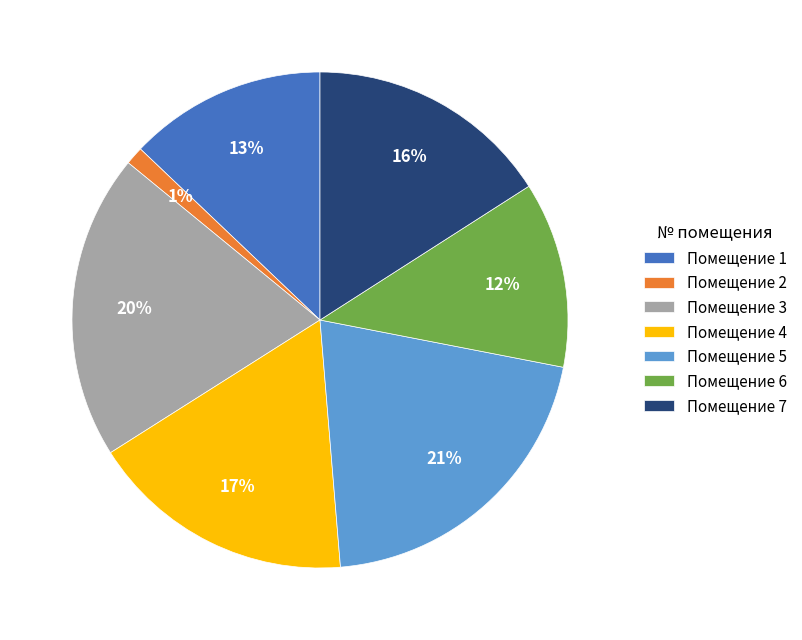

Rank the categories by value from highest to lowest.

Помещение 5, Помещение 3, Помещение 4, Помещение 7, Помещение 1, Помещение 6, Помещение 2